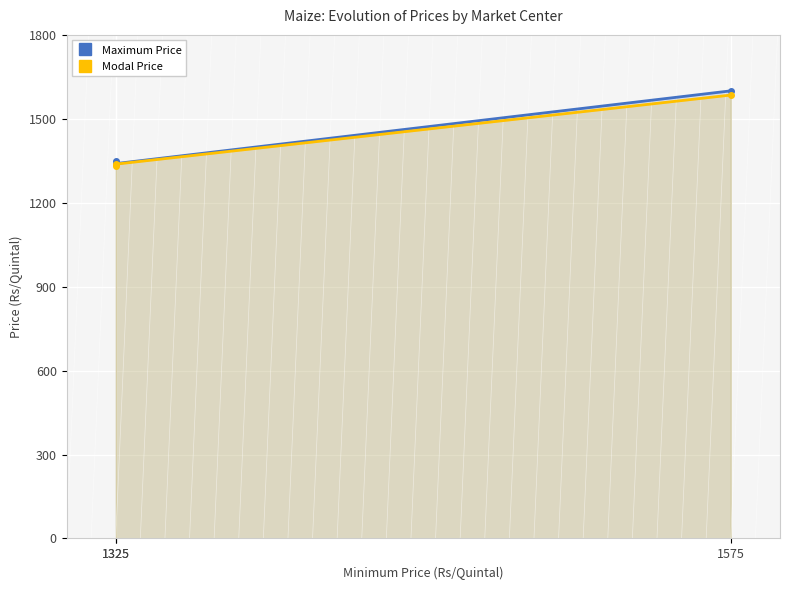

Which has a higher value, 1325 or 1325?

1325